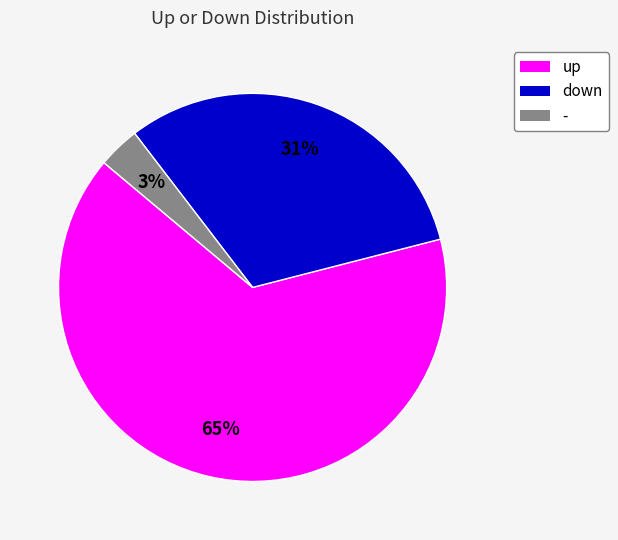

To the nearest percent, what is the combined percentage of up and down?

97%